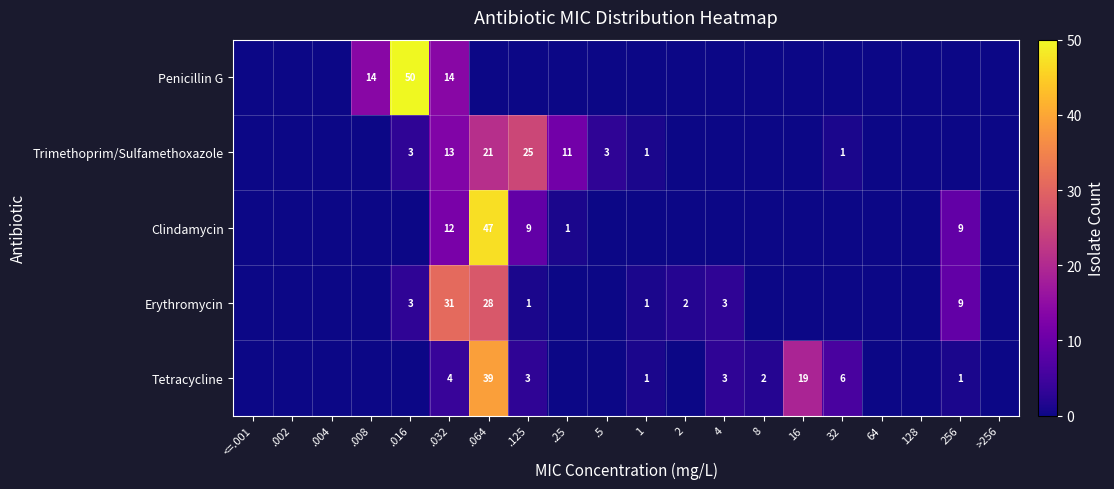

True or false: Trimethoprim/Sulfamethoxazole has a value of 25 at .125.

True